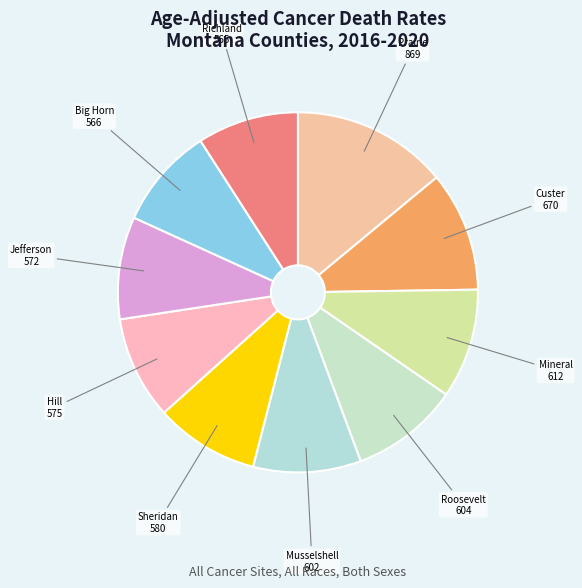

To the nearest percent, what is the average slice percentage?

10%